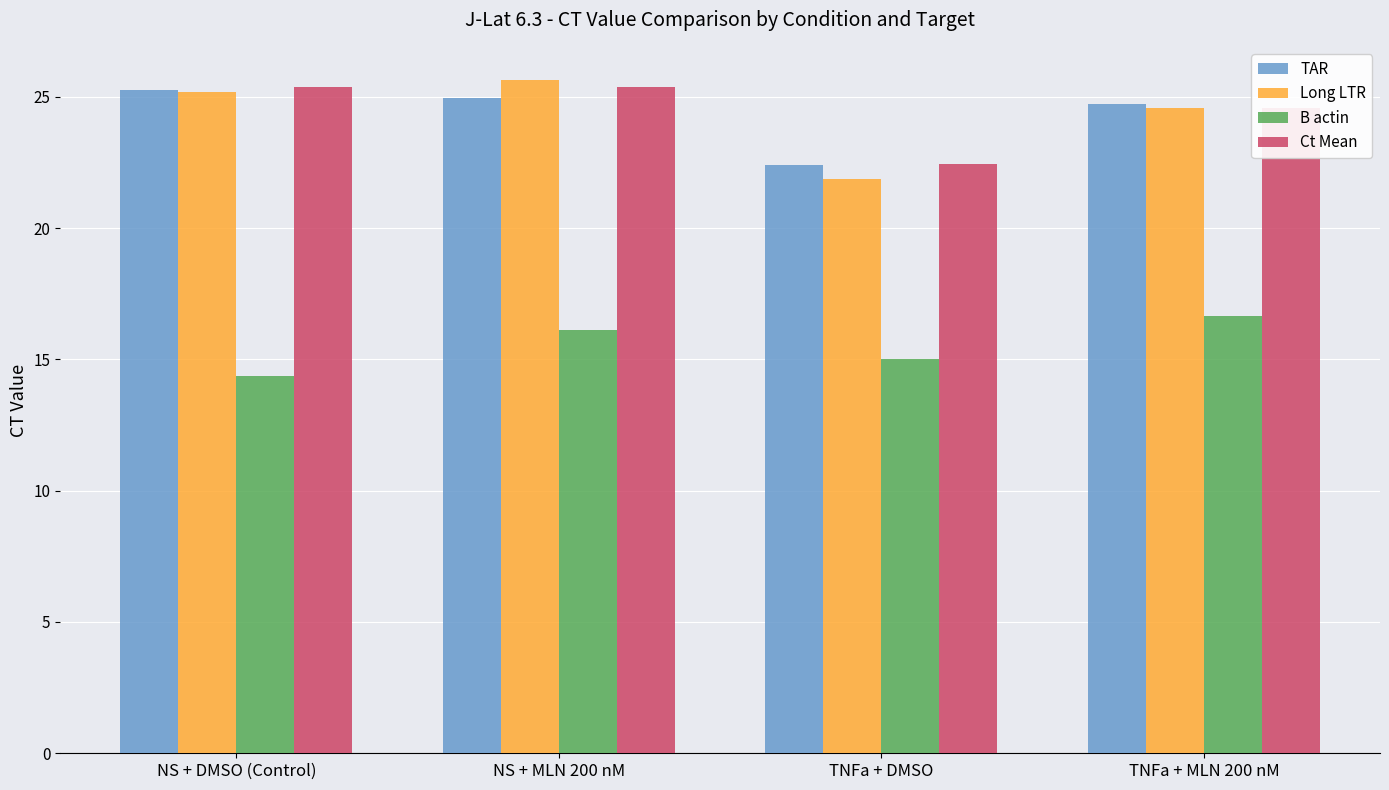

True or false: Long LTR has a value of 39.9 at NS + MLN 200 nM.

False